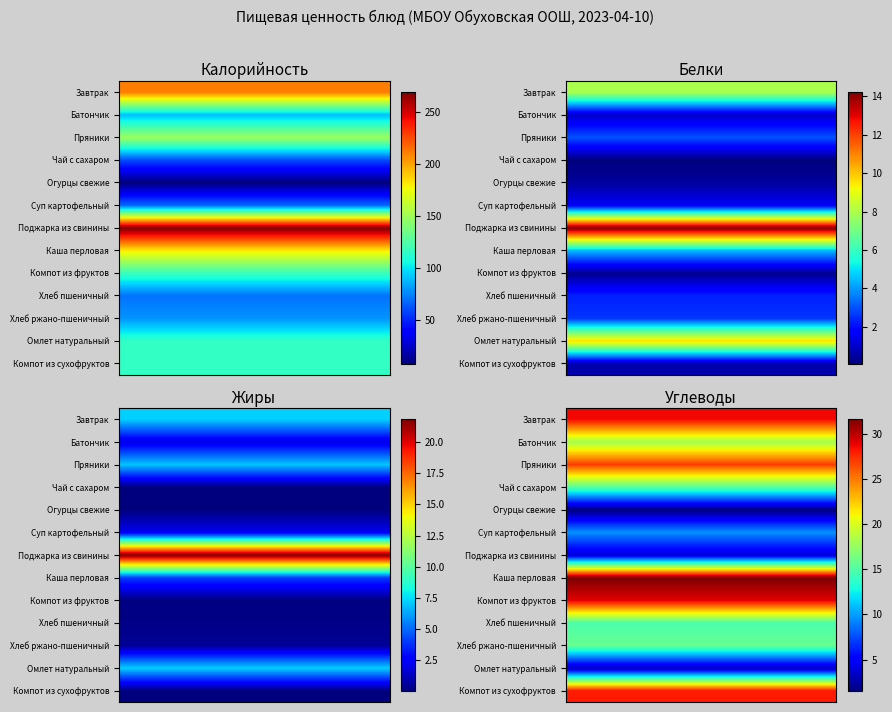

What is the average value of the Чай с сахаром series?

18.9